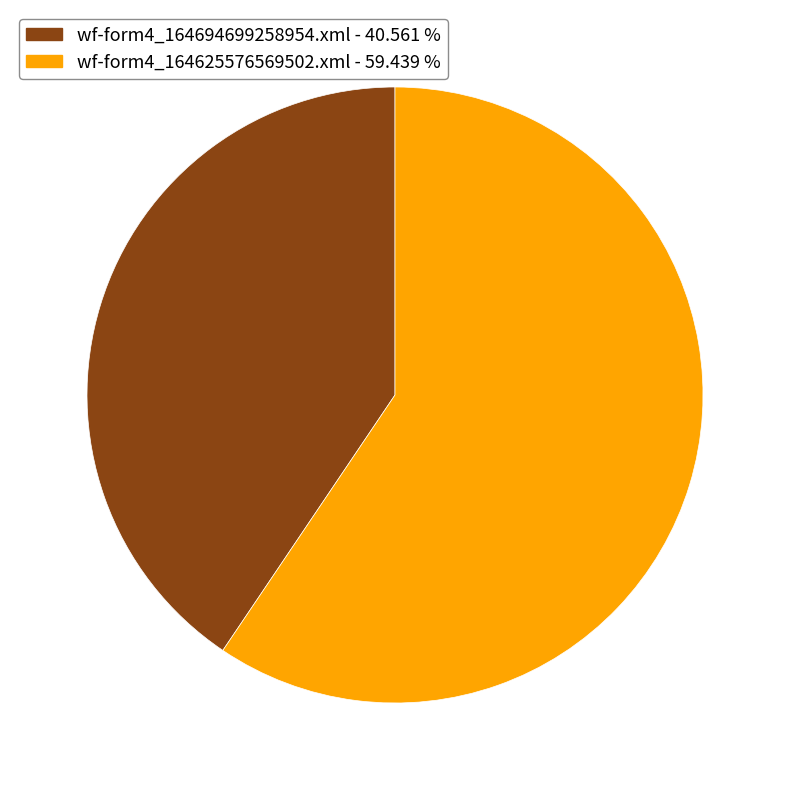

Is the sum of wf-form4_164625576569502.xml and wf-form4_164694699258954.xml greater than half?

Yes